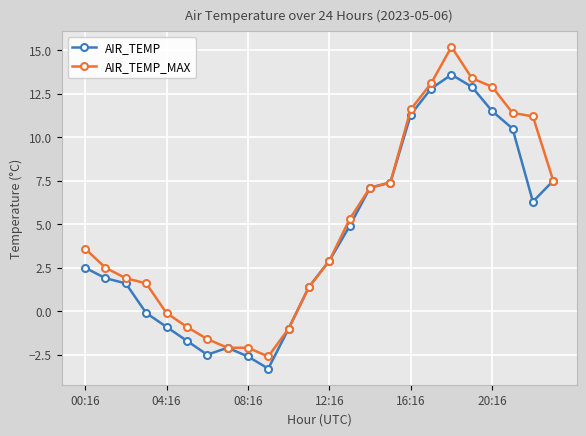

Which series has the widest spread of values?

AIR_TEMP_MAX